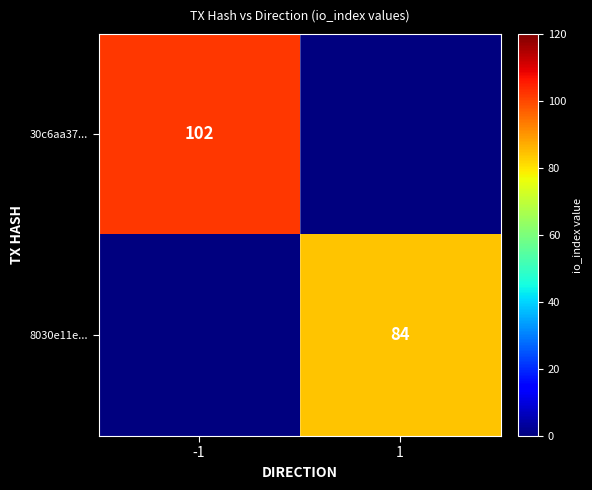

The value of 8030e11e... at 1 is 84. True or false?

True